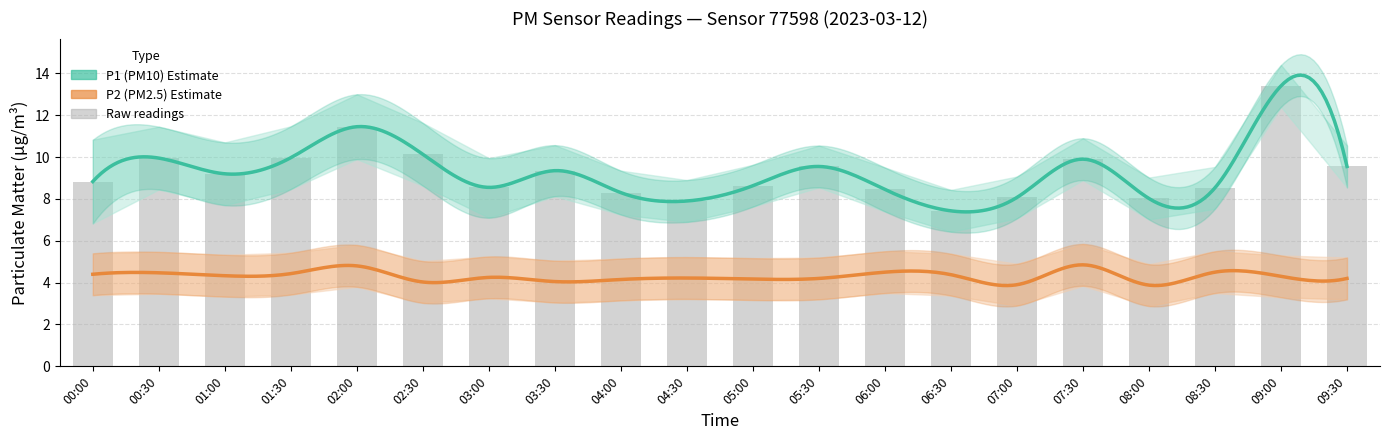

Is it true that P2 equals 4.4 at 01:30?

True